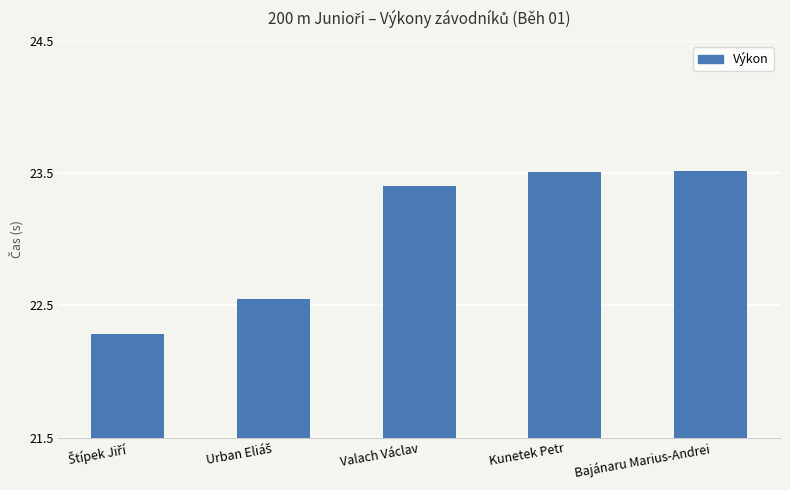

What is the label of the 3rd bar from the left?

Valach Václav